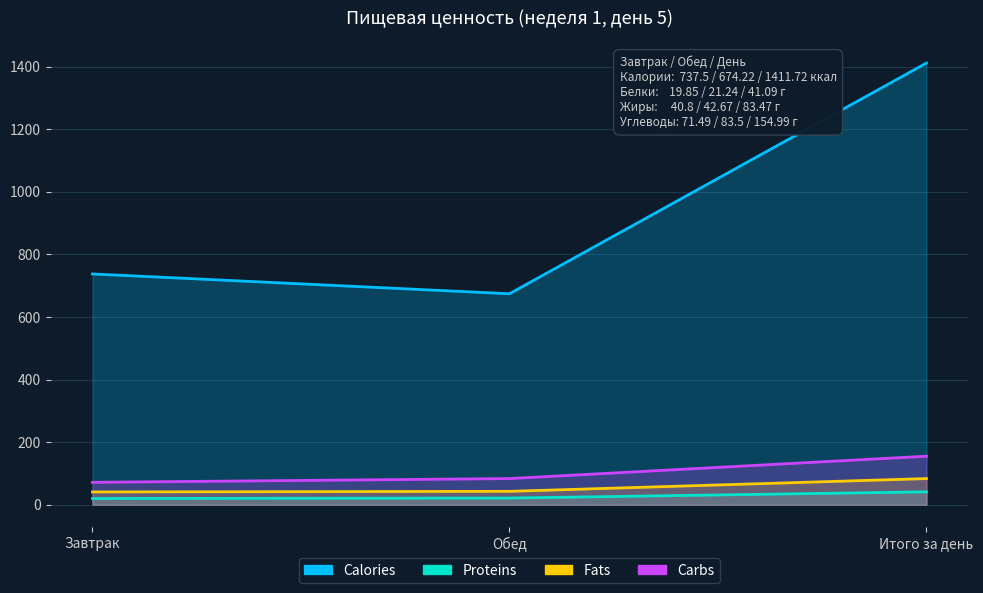

Reading left to right, what are all the values shown in this chart?

Calories: 737.5	674.2	1411.7
Proteins: 19.9	21.2	41.1
Fats: 40.8	42.7	83.5
Carbs: 71.5	83.5	155.0